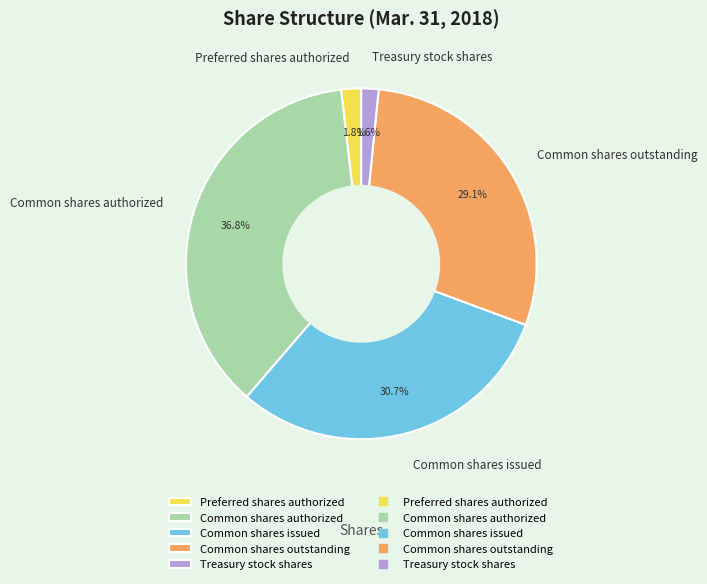

Between Common shares authorized and Common shares issued, which is larger?

Common shares authorized